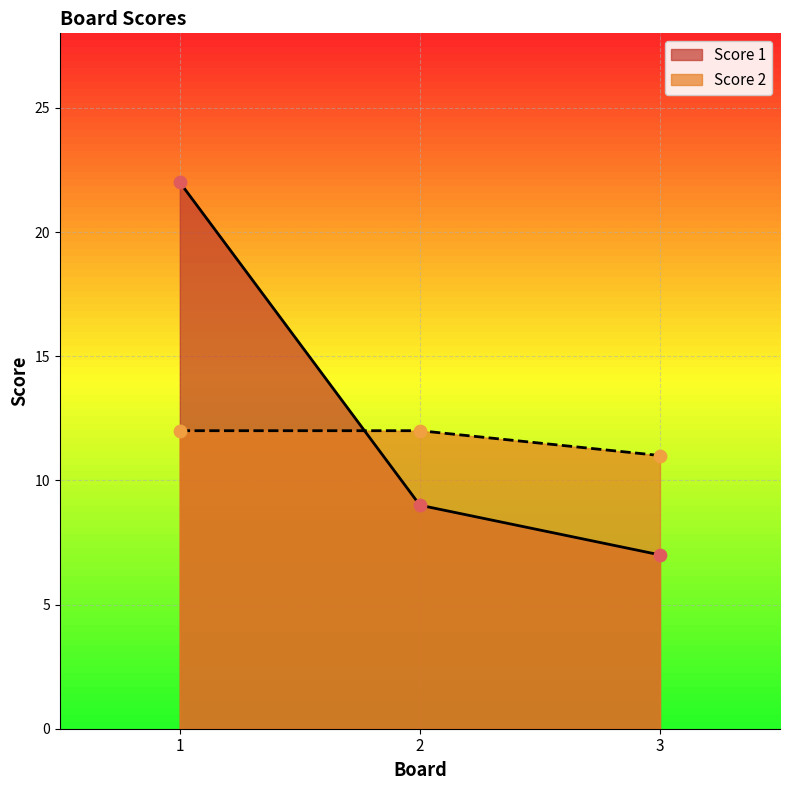

Which series has the largest Y range (max minus min)?

Score 1